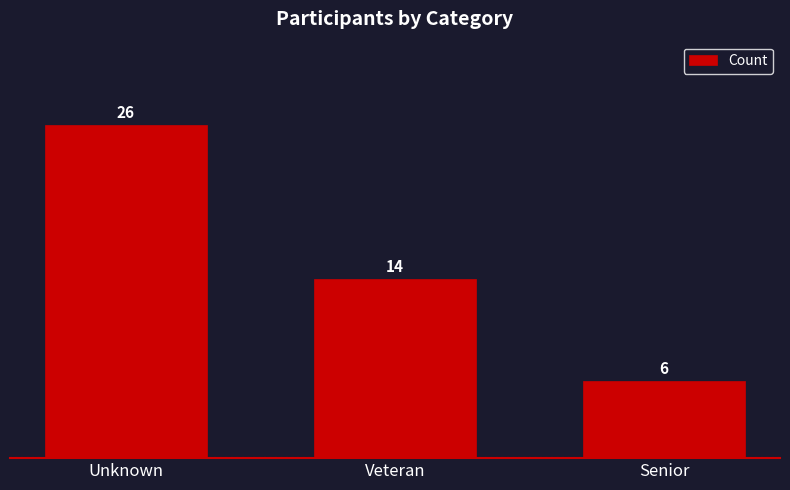

Are the bars horizontal?

No